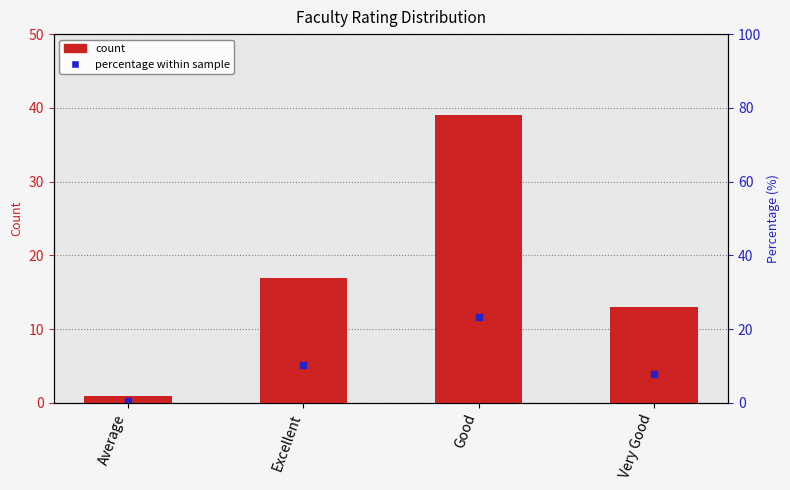

At which label is the value closest to 20?

Excellent